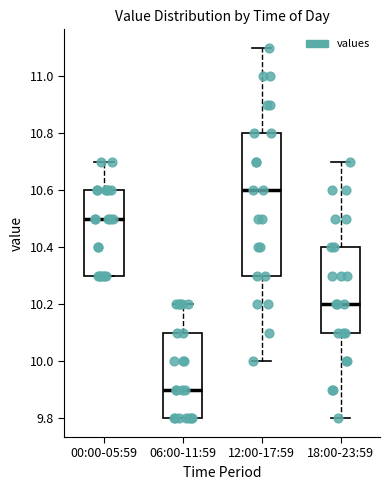

Where is the upper edge of the box for 12:00-17:59 on the y-axis? The values are not printed on the chart, so give them approximately, as read against the axis.

10.8